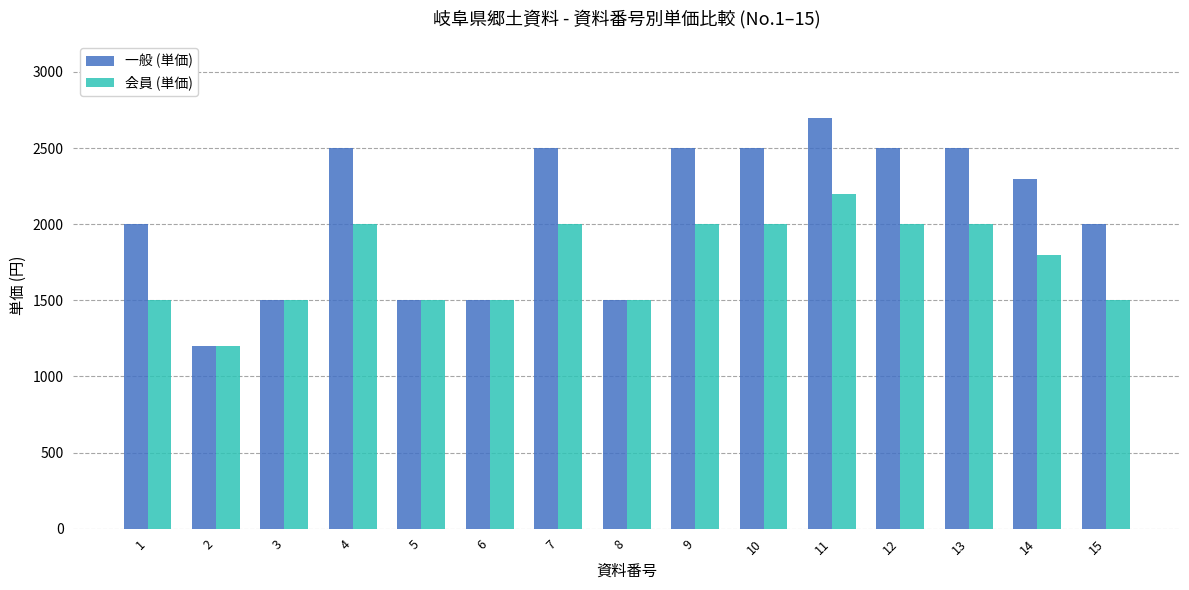

Where is 会員 (単価) nearest to the value 1700?

14